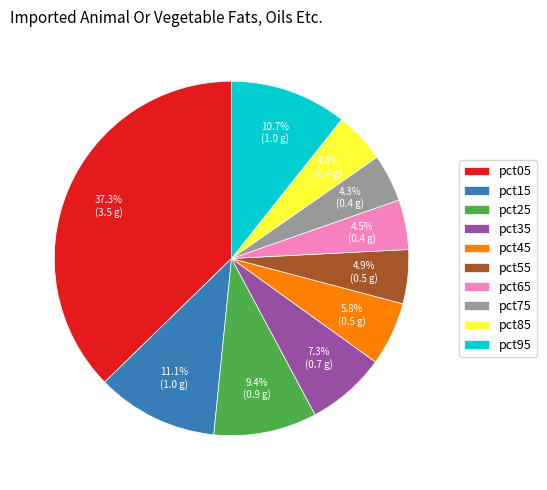

To the nearest percent, what portion does pct15 represent?

11%